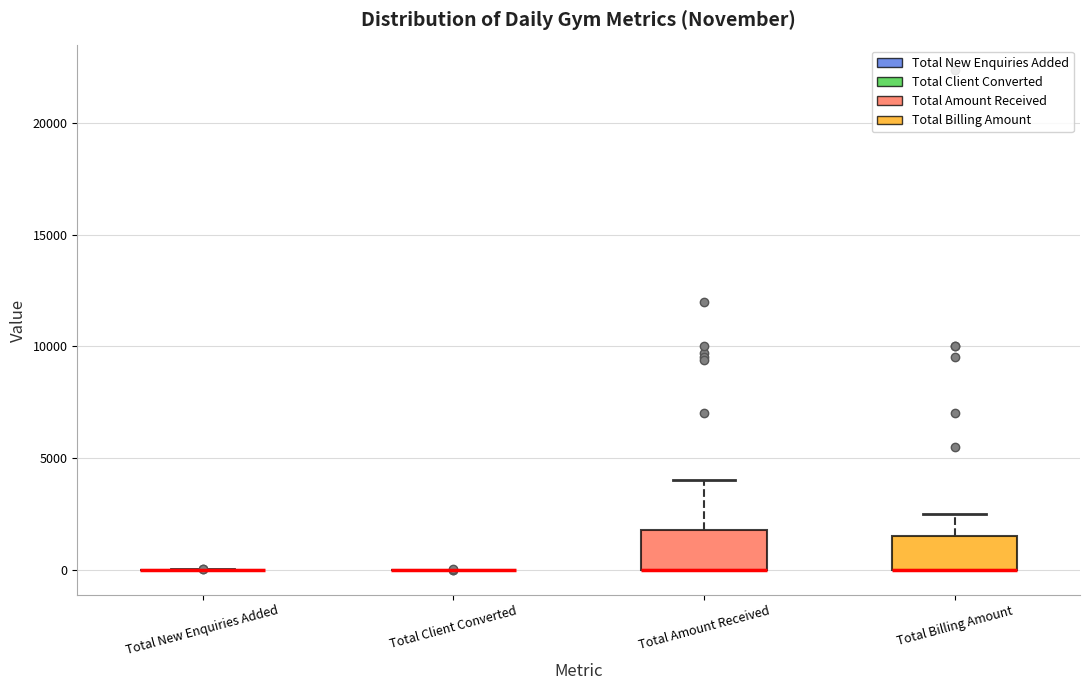

Reading left to right, read every box against the y-axis: the position of its median line, the range the box covers, and the ends of its whiskers. The values are not printed on the chart, so give them approximately, as read against the axis.

Total New Enquiries Added: box collapsed to a line at 0, whiskers 0 to 0
Total Client Converted: box collapsed to a line at 0, whiskers 0 to 0
Total Amount Received: median 0 (drawn on the box's lower edge), box 0 to 2000, whiskers 0 to 4000
Total Billing Amount: median 0 (drawn on the box's lower edge), box 0 to 1500, whiskers 0 to 2500